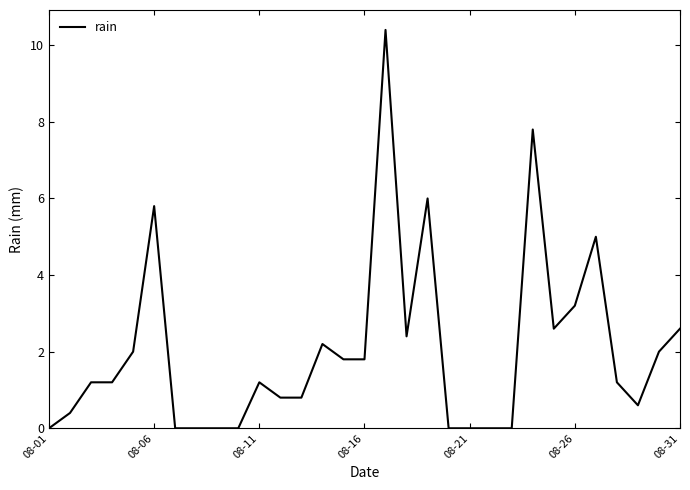

What is the difference between the maximum and minimum values?

10.4